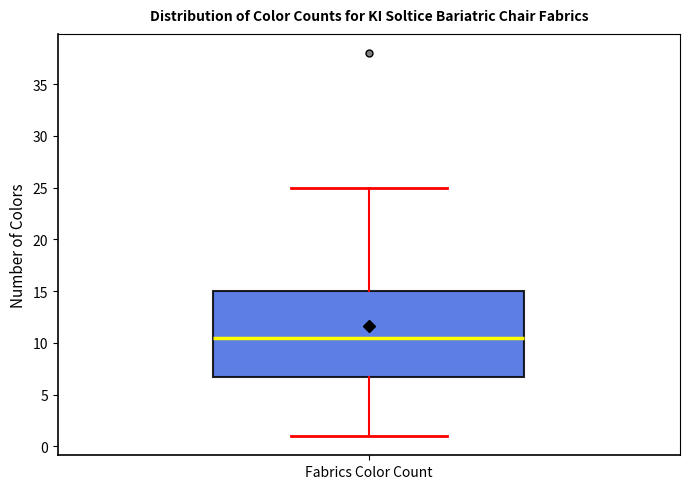

Read this box plot against the y-axis: the position of the median line, the range covered by the box, and the ends of both whiskers. The values are not printed on the chart, so give them approximately, as read against the axis.

median 10.5, box 7.0 to 15.0, whiskers 1.0 to 25.0